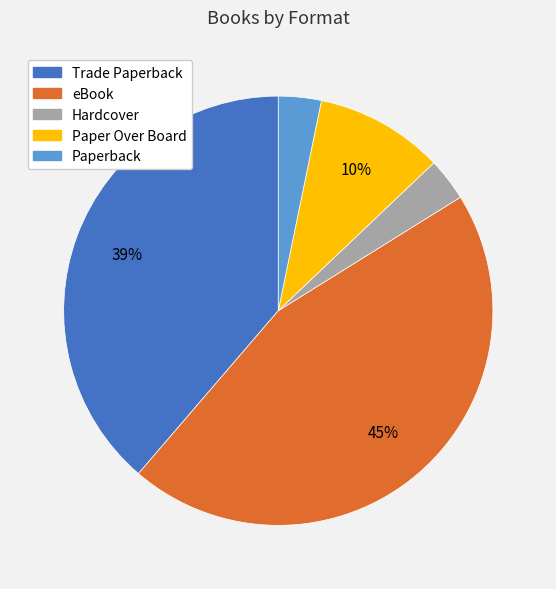

The Paperback slice represents 3% of the pie. True or false?

True